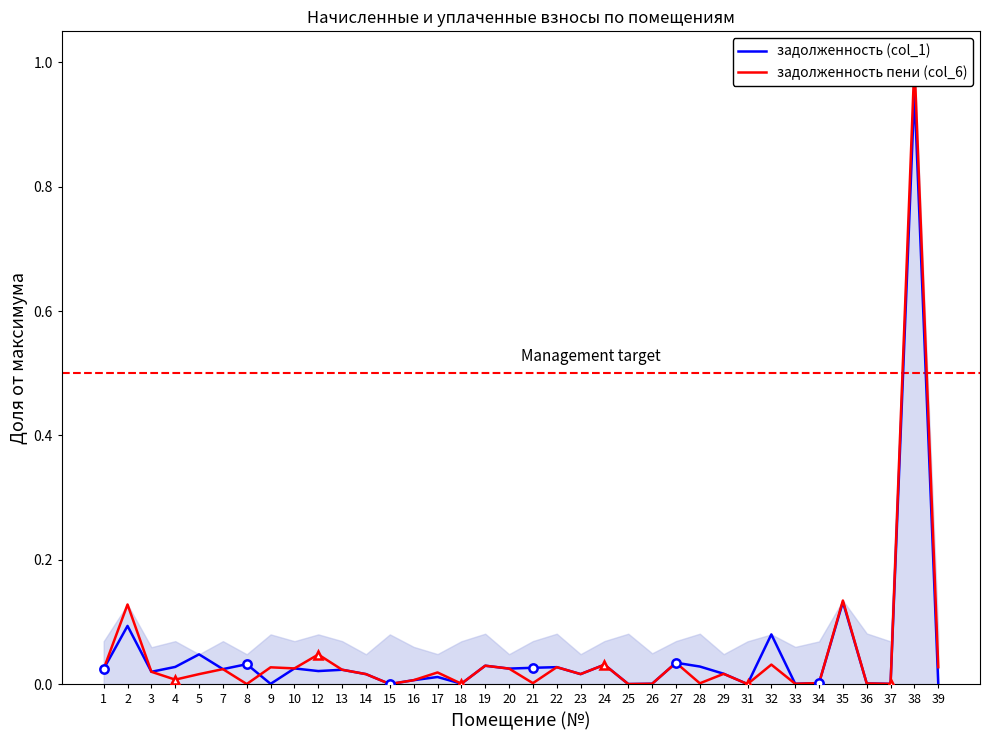

What is the sum of all задолженность пени (col_6) values?

1.8